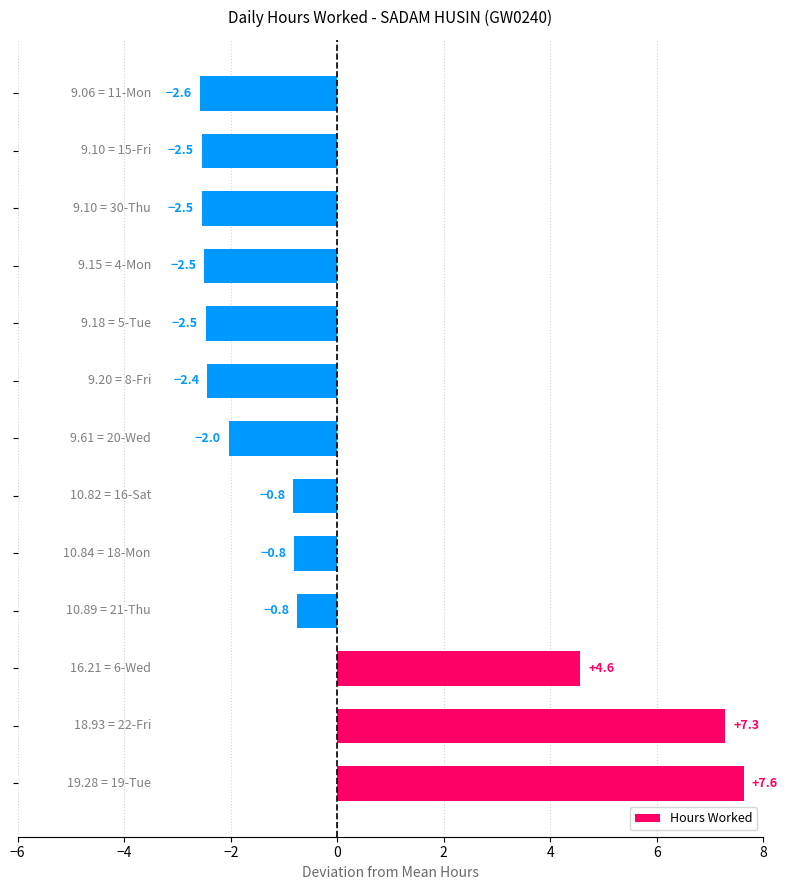

What is the minimum value shown in the chart?

-2.6